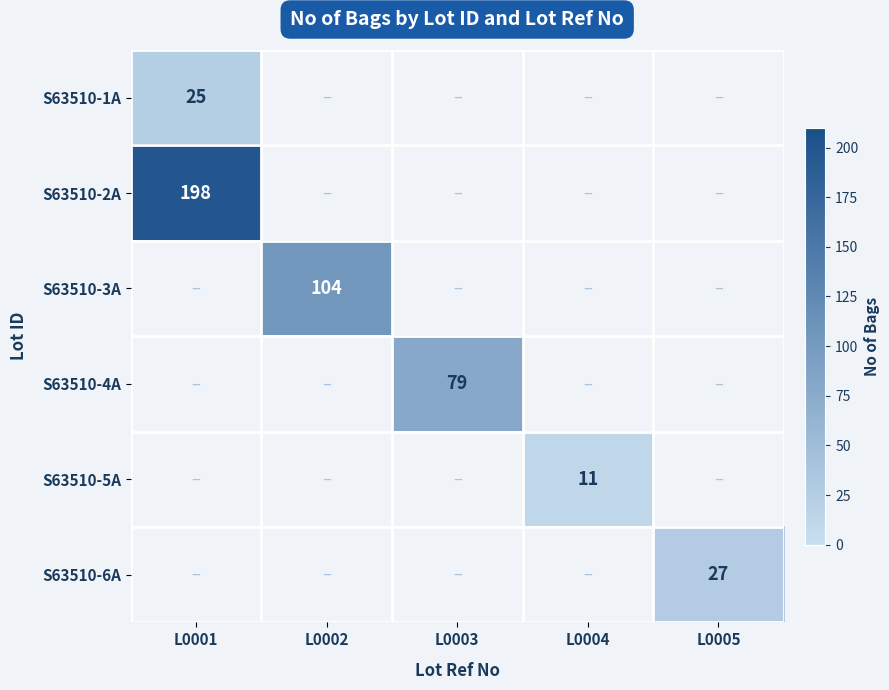

True or false: S63510-4A has a value of 16.6 at L0003.

False